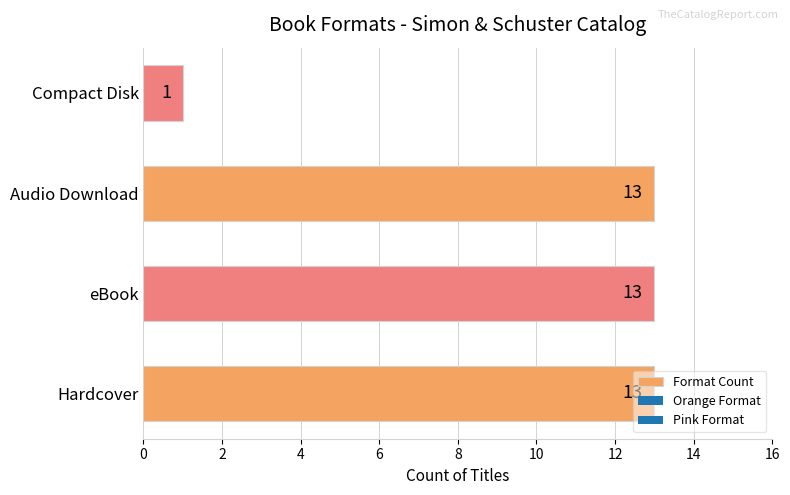

Count the number of data series in this chart.

1